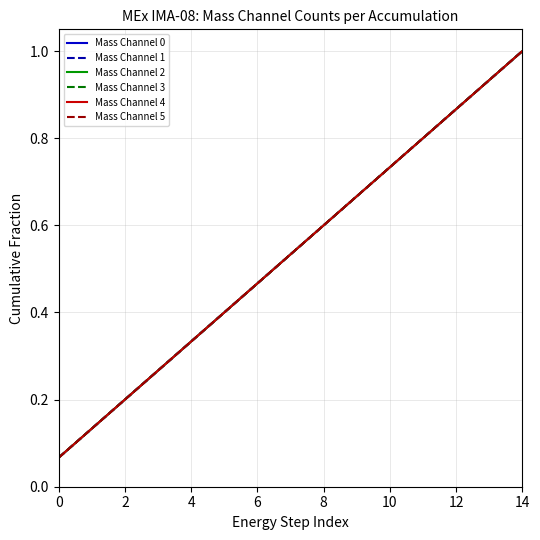

True or false: Mass Channel 4 and Mass Channel 5 intersect in this chart.

False